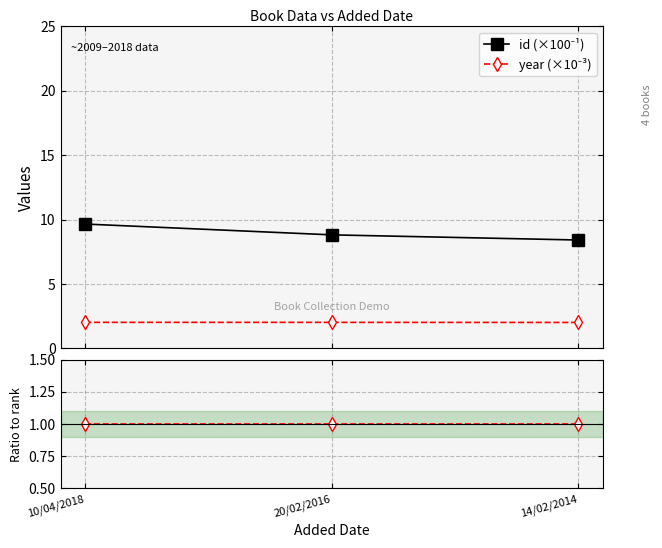

Which series has the largest total across all categories?

id (×100⁻¹)